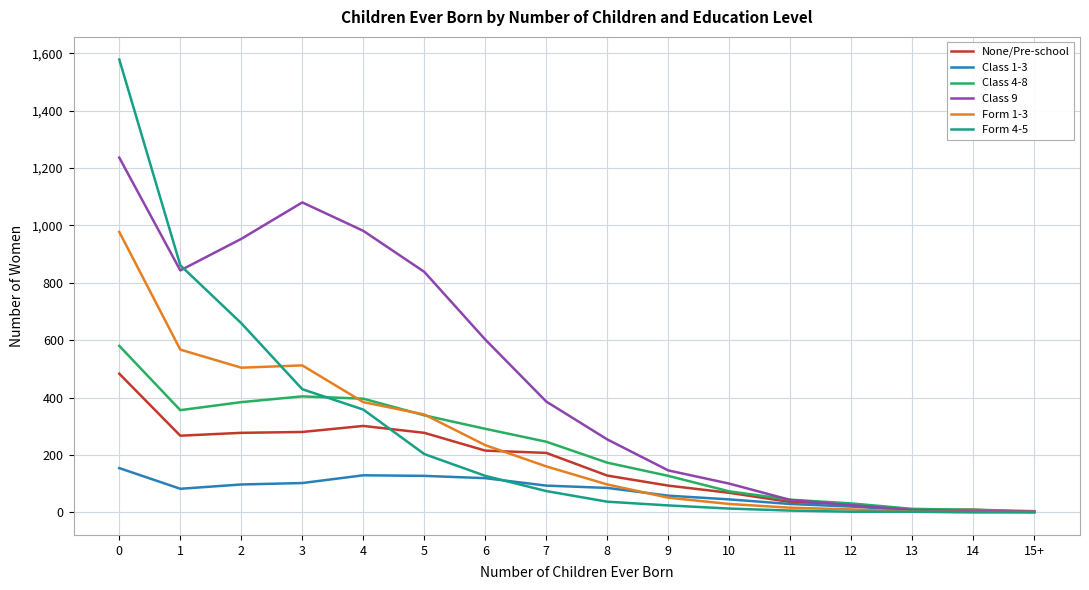

At which label is Class 4-8 closest to 292?

6